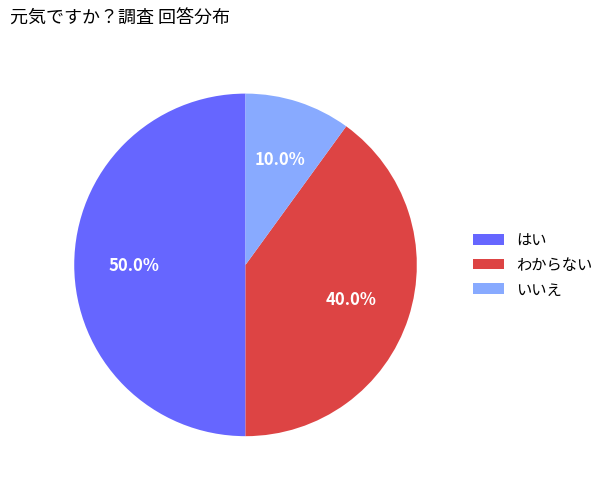

Which category has the biggest portion of the pie?

はい